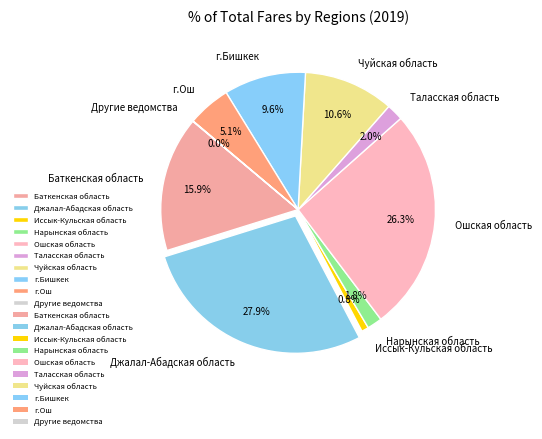

Combined, what portion of the pie is Баткенская область and Нарынская область?

17.7%